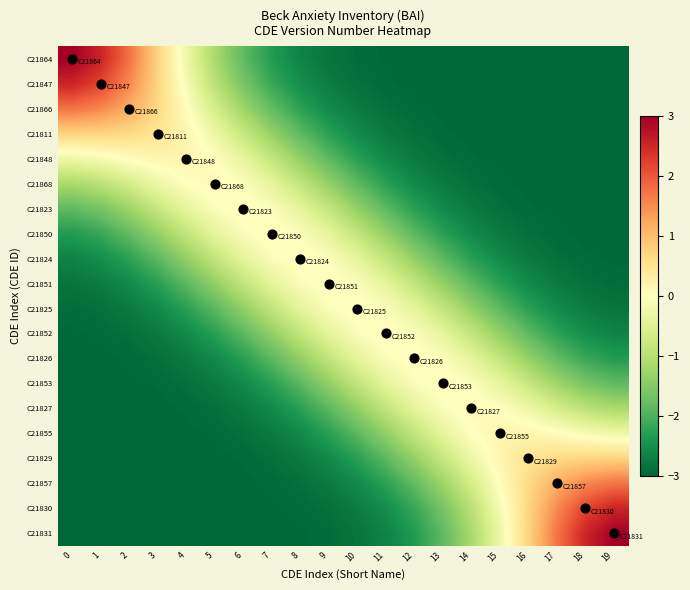

Count the number of data series in this chart.

20